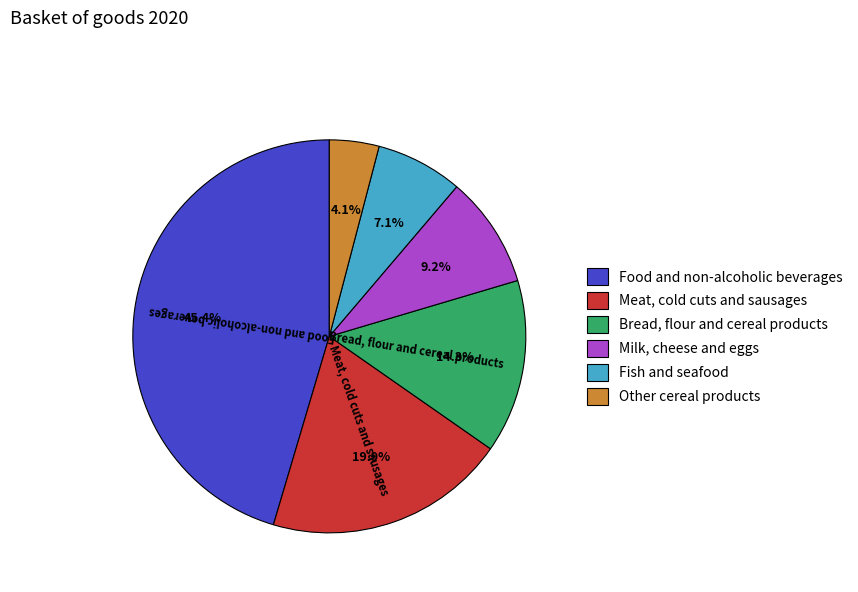

The Food and non-alcoholic beverages slice represents 45% of the pie. True or false?

True